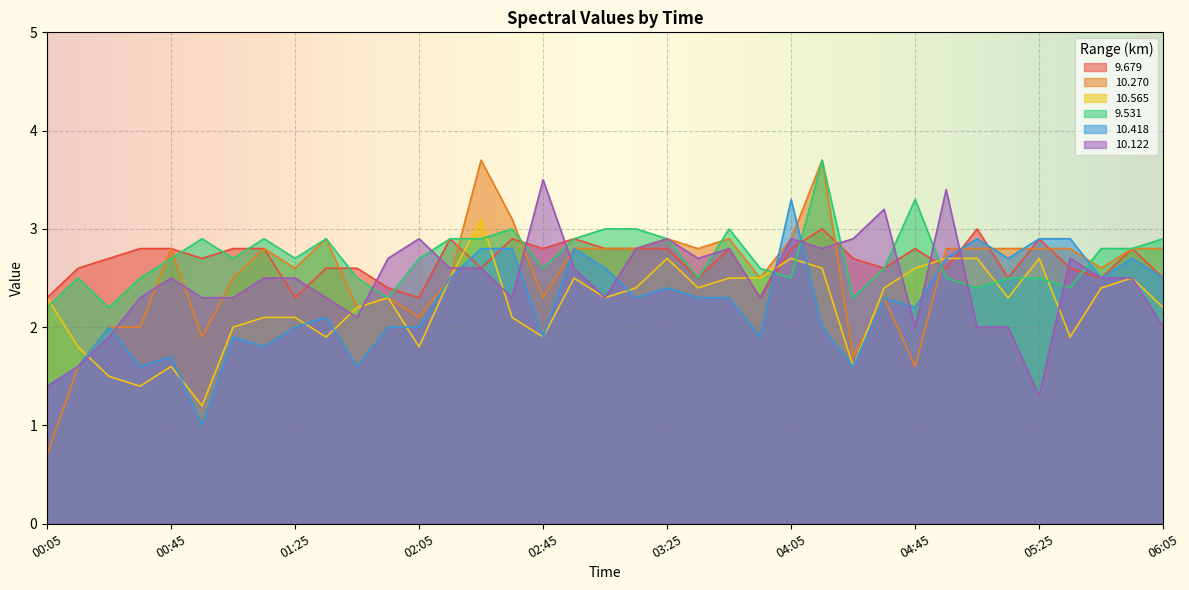

Reading left to right, what are all the values shown in this chart?

9.679: 00:05=2.3	00:15=2.6	00:25=2.7	00:35=2.8	00:45=2.8	00:55=2.7	01:05=2.8	01:15=2.8	01:25=2.3	01:35=2.6	01:45=2.6	01:55=2.4	02:05=2.3	02:15=2.9	02:25=2.6	02:35=2.9	02:45=2.8	02:55=2.9	03:05=2.8	03:15=2.8	03:25=2.8	03:35=2.5	03:45=2.8	03:55=2.3	04:05=2.8	04:15=3.0	04:25=2.7	04:35=2.6	04:45=2.8	04:55=2.6	05:05=3.0	05:15=2.5	05:25=2.9	05:35=2.6	05:45=2.5	05:55=2.8	06:05=2.5
10.270: 00:05=0.7	00:15=1.6	00:25=2.0	00:35=2.0	00:45=2.8	00:55=1.9	01:05=2.5	01:15=2.8	01:25=2.6	01:35=2.9	01:45=2.2	01:55=2.3	02:05=2.1	02:15=2.5	02:25=3.7	02:35=3.1	02:45=2.3	02:55=2.8	03:05=2.8	03:15=2.8	03:25=2.9	03:35=2.8	03:45=2.9	03:55=2.5	04:05=2.9	04:15=3.7	04:25=1.7	04:35=2.3	04:45=1.6	04:55=2.8	05:05=2.8	05:15=2.8	05:25=2.8	05:35=2.8	05:45=2.6	05:55=2.8	06:05=2.8
10.565: 00:05=2.3	00:15=1.8	00:25=1.5	00:35=1.4	00:45=1.6	00:55=1.2	01:05=2.0	01:15=2.1	01:25=2.1	01:35=1.9	01:45=2.2	01:55=2.3	02:05=1.8	02:15=2.5	02:25=3.1	02:35=2.1	02:45=1.9	02:55=2.5	03:05=2.3	03:15=2.4	03:25=2.7	03:35=2.4	03:45=2.5	03:55=2.5	04:05=2.7	04:15=2.6	04:25=1.6	04:35=2.4	04:45=2.6	04:55=2.7	05:05=2.7	05:15=2.3	05:25=2.7	05:35=1.9	05:45=2.4	05:55=2.5	06:05=2.2
9.531: 00:05=2.2	00:15=2.5	00:25=2.2	00:35=2.5	00:45=2.7	00:55=2.9	01:05=2.7	01:15=2.9	01:25=2.7	01:35=2.9	01:45=2.5	01:55=2.3	02:05=2.7	02:15=2.9	02:25=2.9	02:35=3.0	02:45=2.6	02:55=2.9	03:05=3.0	03:15=3.0	03:25=2.9	03:35=2.5	03:45=3.0	03:55=2.6	04:05=2.5	04:15=3.7	04:25=2.3	04:35=2.6	04:45=3.3	04:55=2.5	05:05=2.4	05:15=2.5	05:25=2.5	05:35=2.4	05:45=2.8	05:55=2.8	06:05=2.9
10.418: 00:05=1.4	00:15=1.6	00:25=2.0	00:35=1.6	00:45=1.7	00:55=1.0	01:05=1.9	01:15=1.8	01:25=2.0	01:35=2.1	01:45=1.6	01:55=2.0	02:05=2.0	02:15=2.5	02:25=2.8	02:35=2.8	02:45=1.9	02:55=2.8	03:05=2.6	03:15=2.3	03:25=2.4	03:35=2.3	03:45=2.3	03:55=1.9	04:05=3.3	04:15=2.0	04:25=1.6	04:35=2.3	04:45=2.2	04:55=2.7	05:05=2.9	05:15=2.7	05:25=2.9	05:35=2.9	05:45=2.5	05:55=2.7	06:05=2.5
10.122: 00:05=1.4	00:15=1.6	00:25=1.9	00:35=2.3	00:45=2.5	00:55=2.3	01:05=2.3	01:15=2.5	01:25=2.5	01:35=2.3	01:45=2.1	01:55=2.7	02:05=2.9	02:15=2.6	02:25=2.6	02:35=2.3	02:45=3.5	02:55=2.6	03:05=2.3	03:15=2.8	03:25=2.9	03:35=2.7	03:45=2.8	03:55=2.3	04:05=2.9	04:15=2.8	04:25=2.9	04:35=3.2	04:45=2.0	04:55=3.4	05:05=2.0	05:15=2.0	05:25=1.3	05:35=2.7	05:45=2.5	05:55=2.5	06:05=2.0